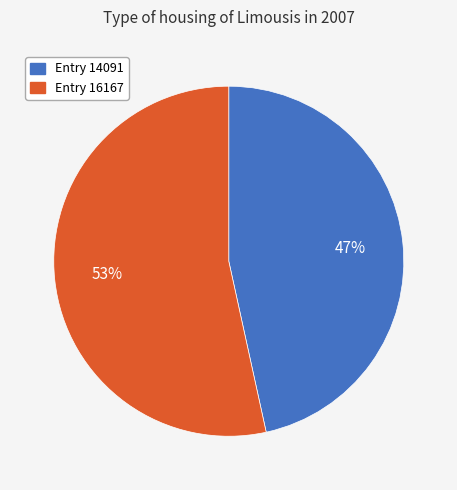

Which category accounts for the majority?

Entry 16167